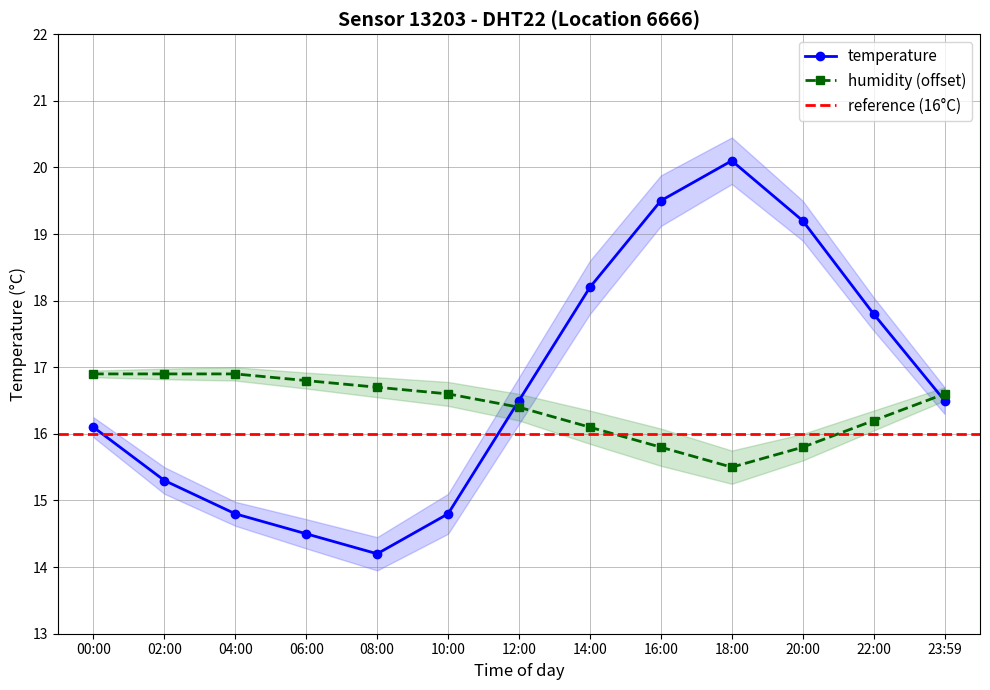

Which series has the widest spread of values?

temperature